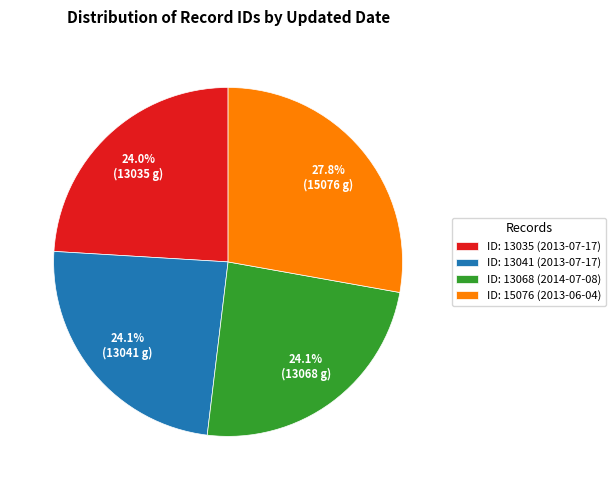

What is the total percentage of ID: 15076 (2013-06-04) and ID: 13035 (2013-07-17)?

51.8%